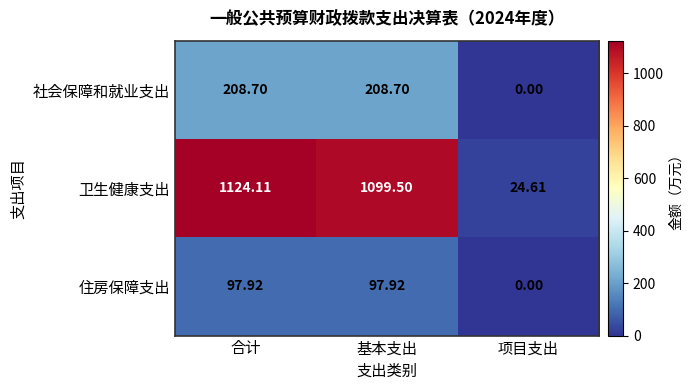

Which category has the highest value across all series?

合计